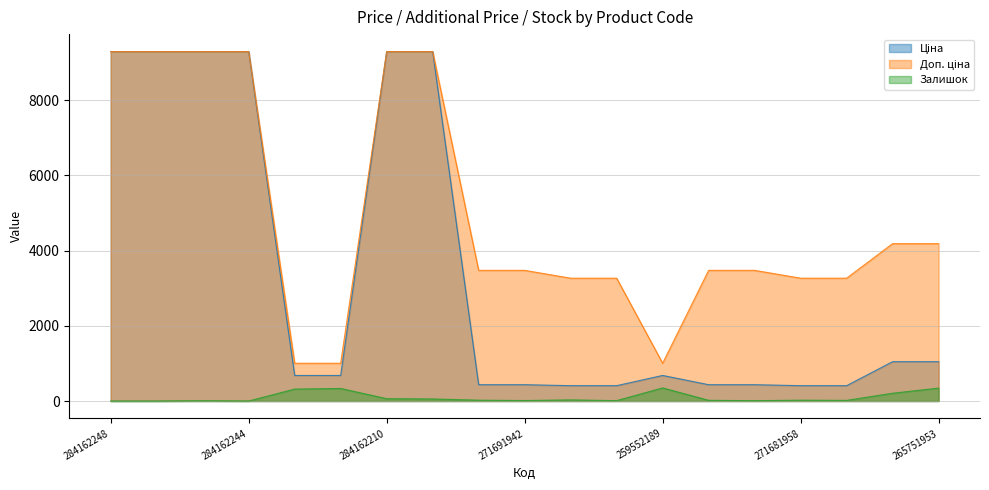

Reading left to right, extract all data points from this chart.

Ціна: 284162248=9290.5	284162246=9290.5	284162245=9290.5	284162244=9290.5	259552213=679.8	259552212=679.8	284162210=9290.5	284162209=9290.5	271691948=434.3	271691942=434.3	271681948=408.2	271681942=408.2	259552189=679.8	271691958=434.3	271691953=434.3	271681958=408.2	271681953=408.2	265751958=1046.0	265751953=1046.0
Доп. ціна: 284162248=9290.5	284162246=9290.5	284162245=9290.5	284162244=9290.5	259552213=1004.1	259552212=1004.1	284162210=9290.5	284162209=9290.5	271691948=3474.1	271691942=3474.1	271681948=3265.8	271681942=3265.8	259552189=1004.1	271691958=3474.1	271691953=3474.1	271681958=3265.8	271681953=3265.8	265751958=4184.0	265751953=4184.0
Залишок: 284162248=0.0	284162246=0.0	284162245=8.0	284162244=0.0	259552213=317.0	259552212=334.0	284162210=62.0	284162209=55.0	271691948=22.0	271691942=13.0	271681948=30.0	271681942=10.0	259552189=348.0	271691958=19.0	271691953=9.0	271681958=22.0	271681953=17.0	265751958=207.0	265751953=343.0